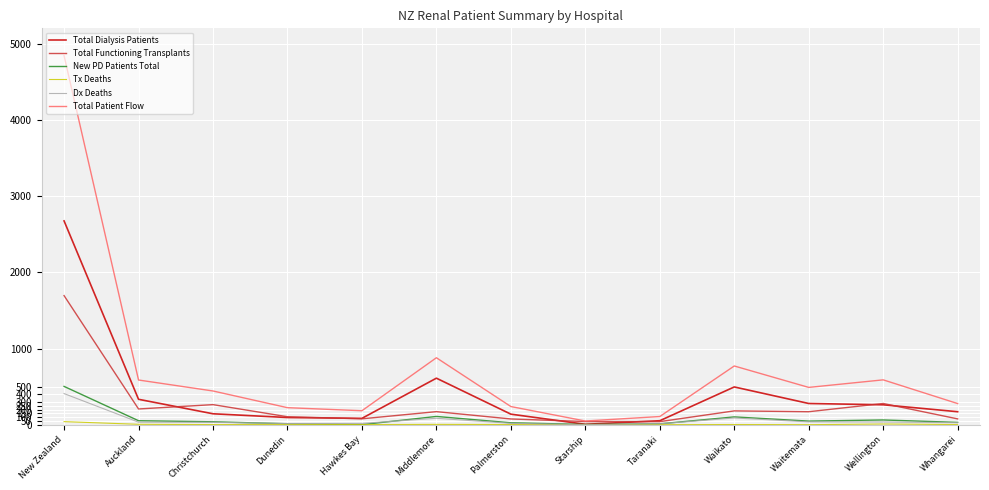

True or false: Total Functioning Transplants has more than 0 interior local peaks.

True